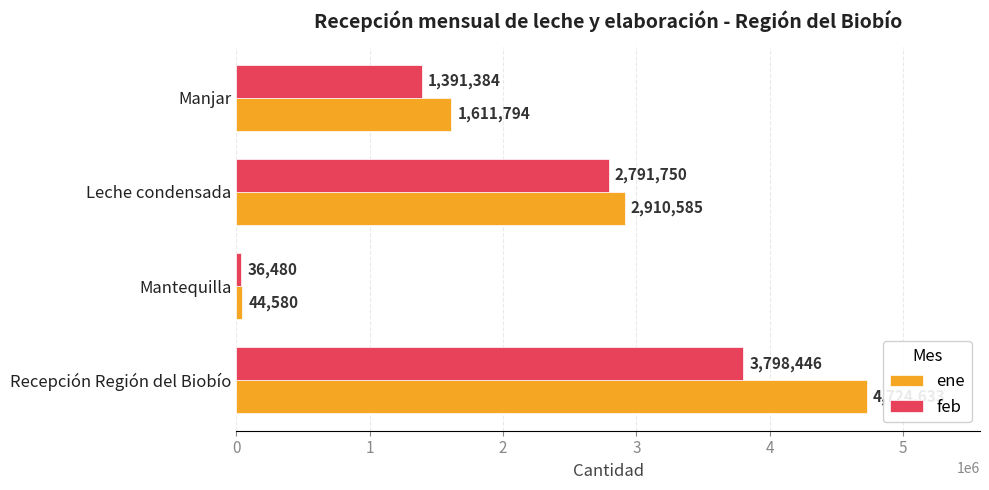

What is the greatest value displayed?

4724633